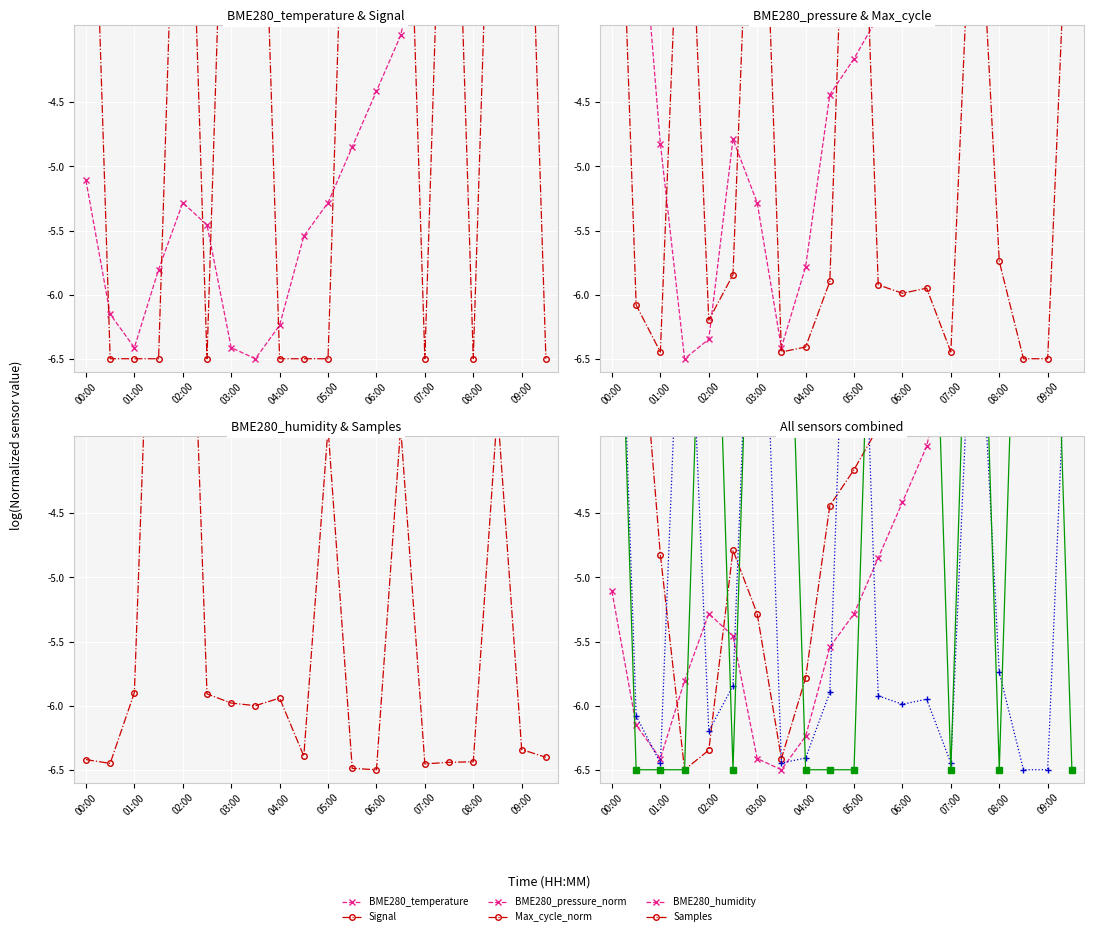

True or false: Max_cycle_norm and BME280_humidity intersect in this chart.

False